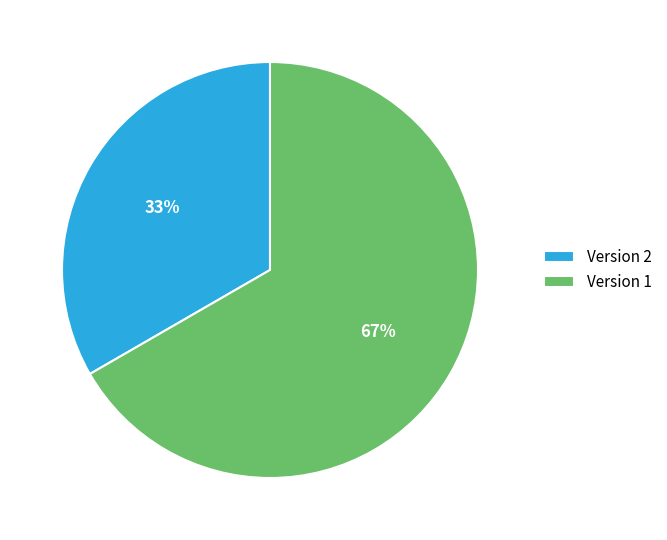

Is there any slice that represents more than half of the pie?

Yes